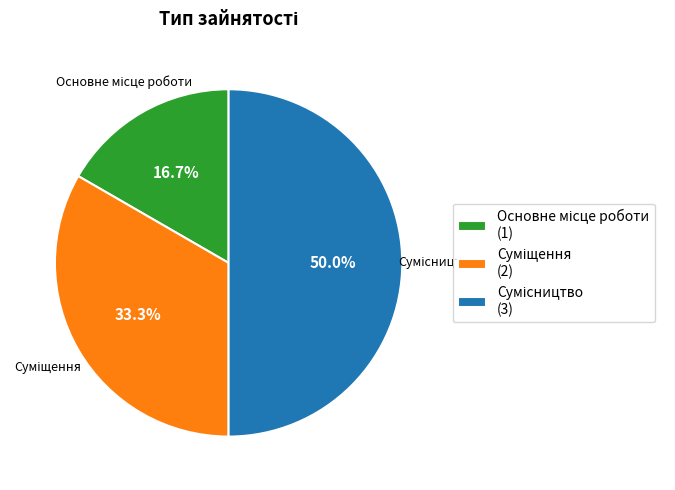

Count the number of slices in the pie.

3